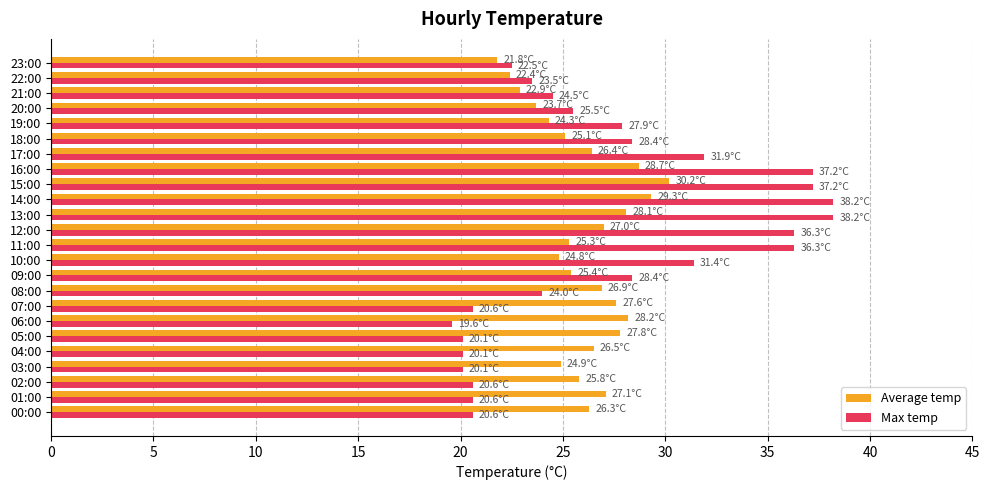

Which series has the widest spread of values?

Max temp